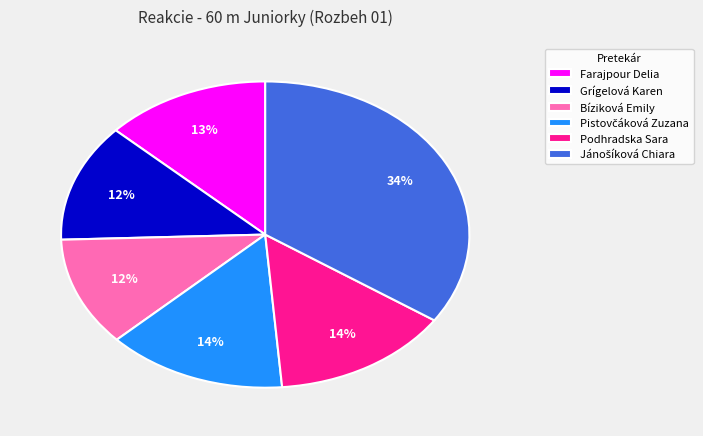

Is there any slice that represents more than half of the pie?

No